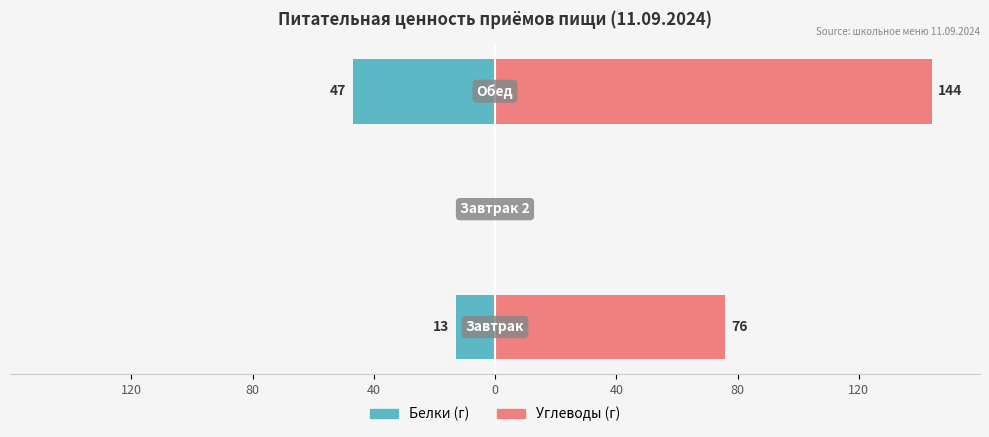

How many values in the Углеводы series exceed 76?

1